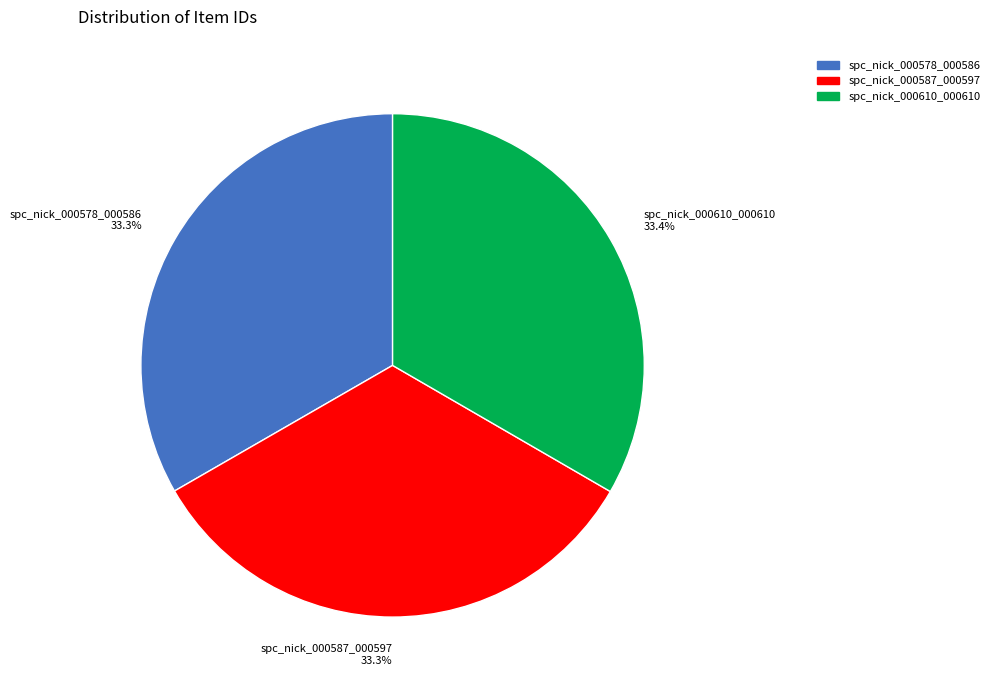

Combined, what portion of the pie is spc_nick_000610_000610 33.4% and spc_nick_000578_000586 33.3%?

66.7%